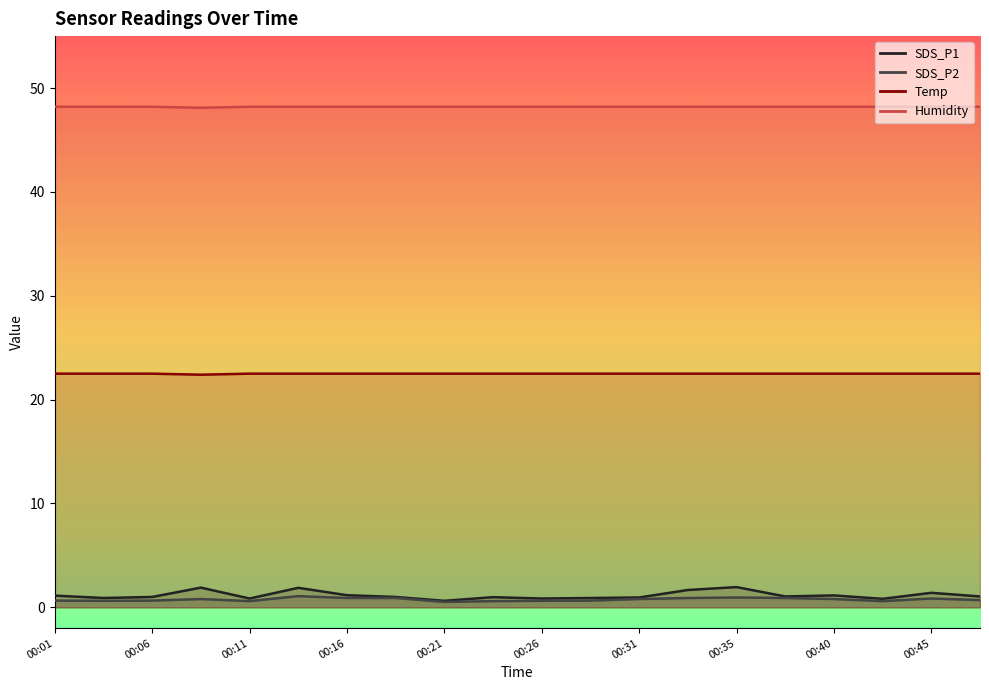

What is the difference between the highest and lowest values at 00:08?

47.3